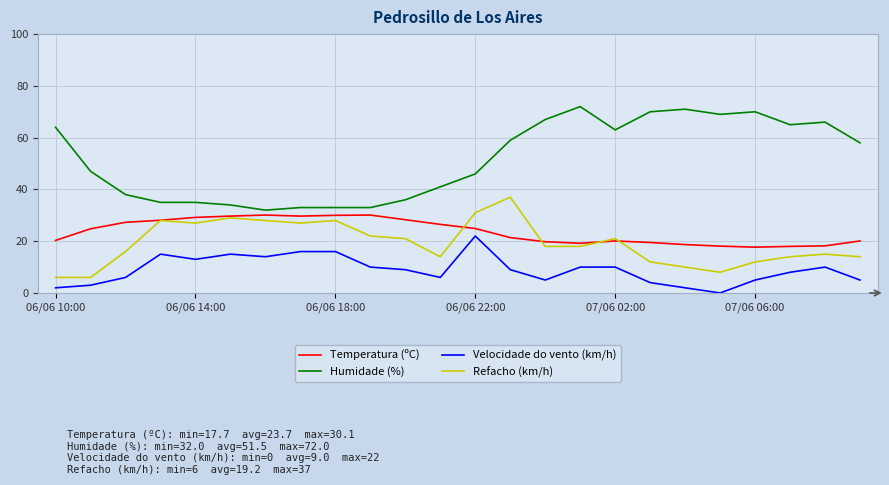

Rank the series by their maximum value, from lowest to highest.

Velocidade do vento (km/h), Temperatura (ºC), Refacho (km/h), Humidade (%)